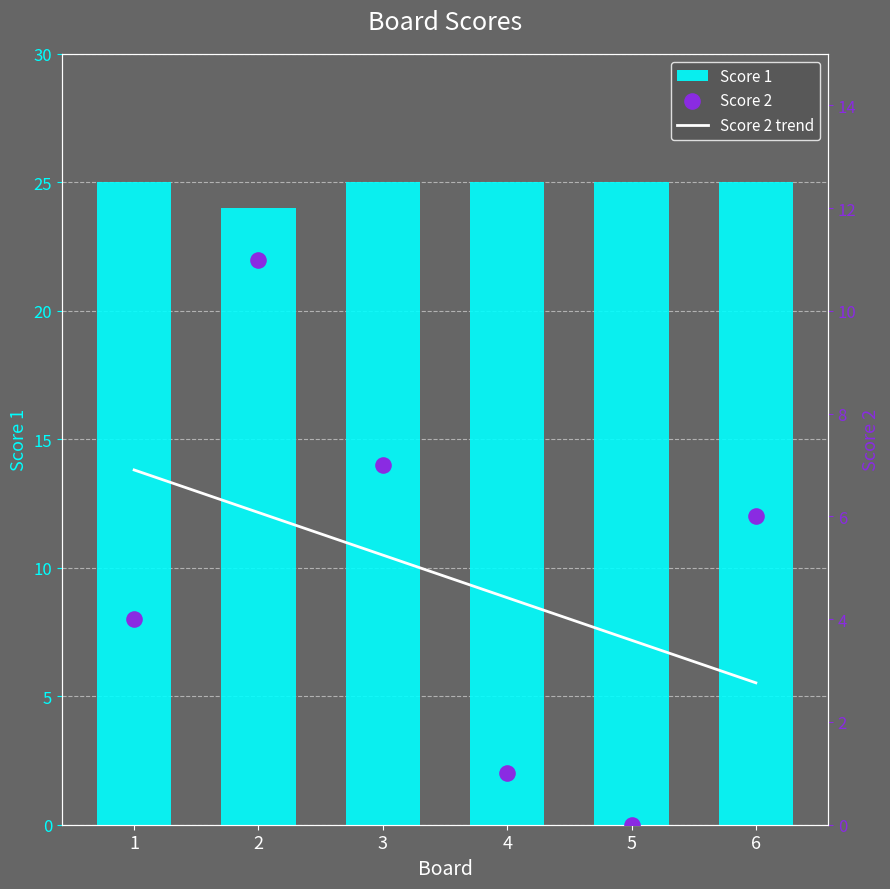

Is the value of Score 2 at 4 greater than the value of Score 2 trend at 6?

No